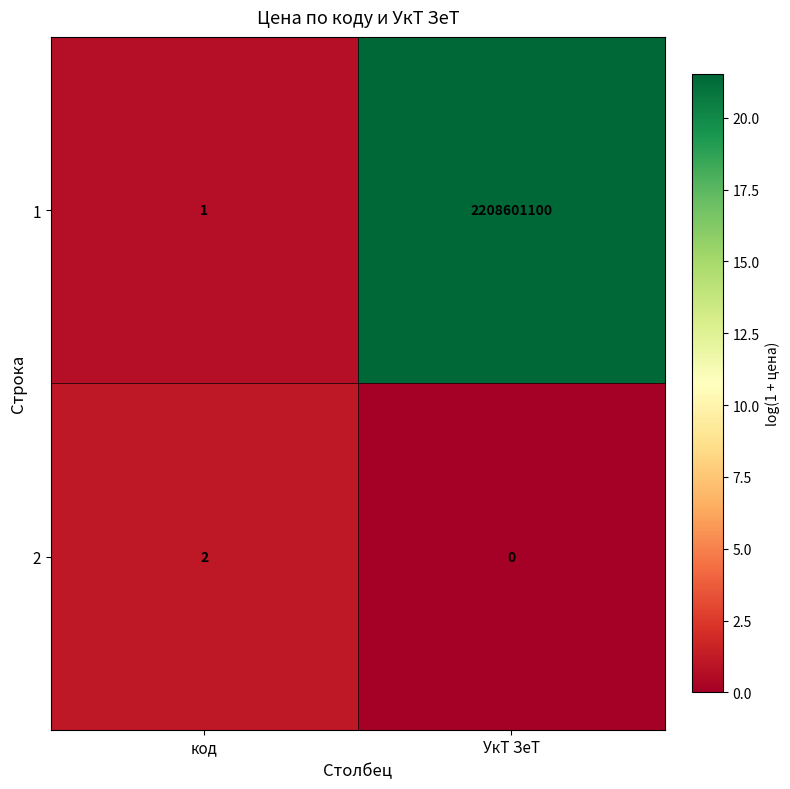

List the series in order of their overall mean, highest first.

1, 2